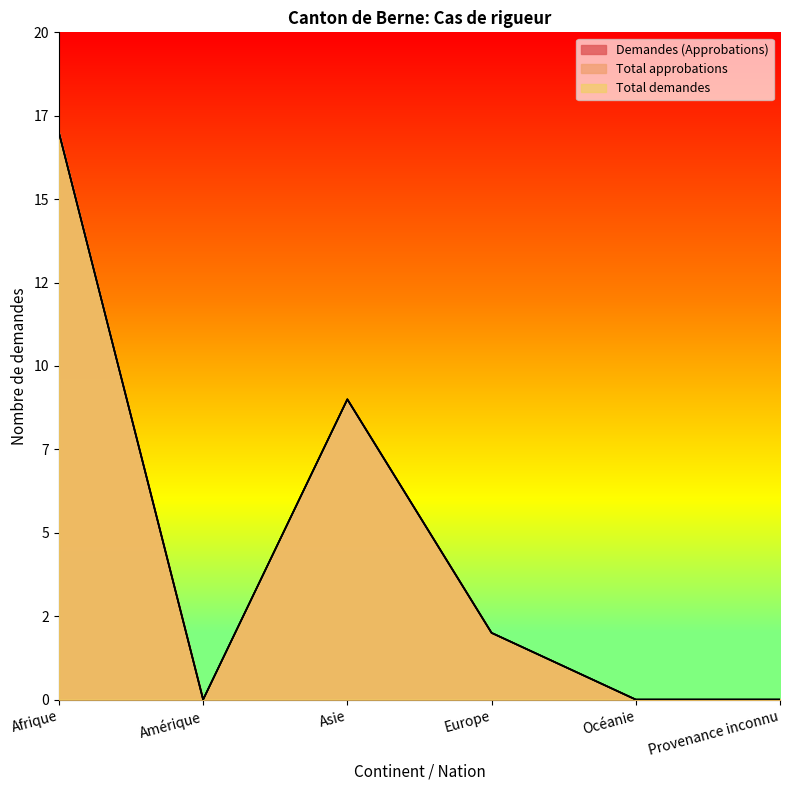

True or false: Total demandes has more than 2 points higher than both neighbors.

False